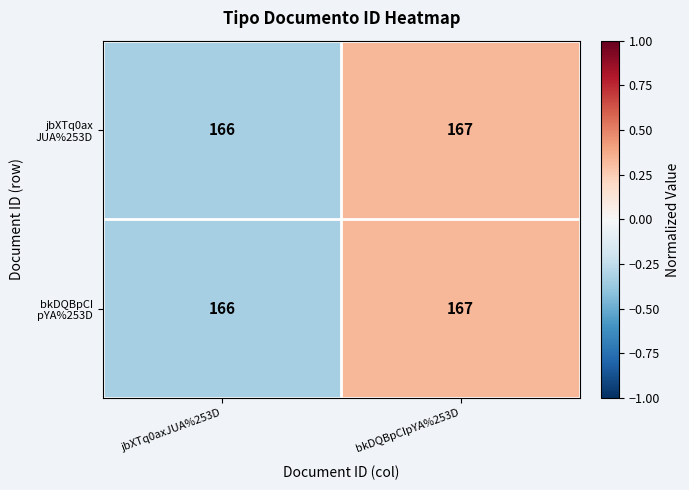

Count the number of data series in this chart.

2